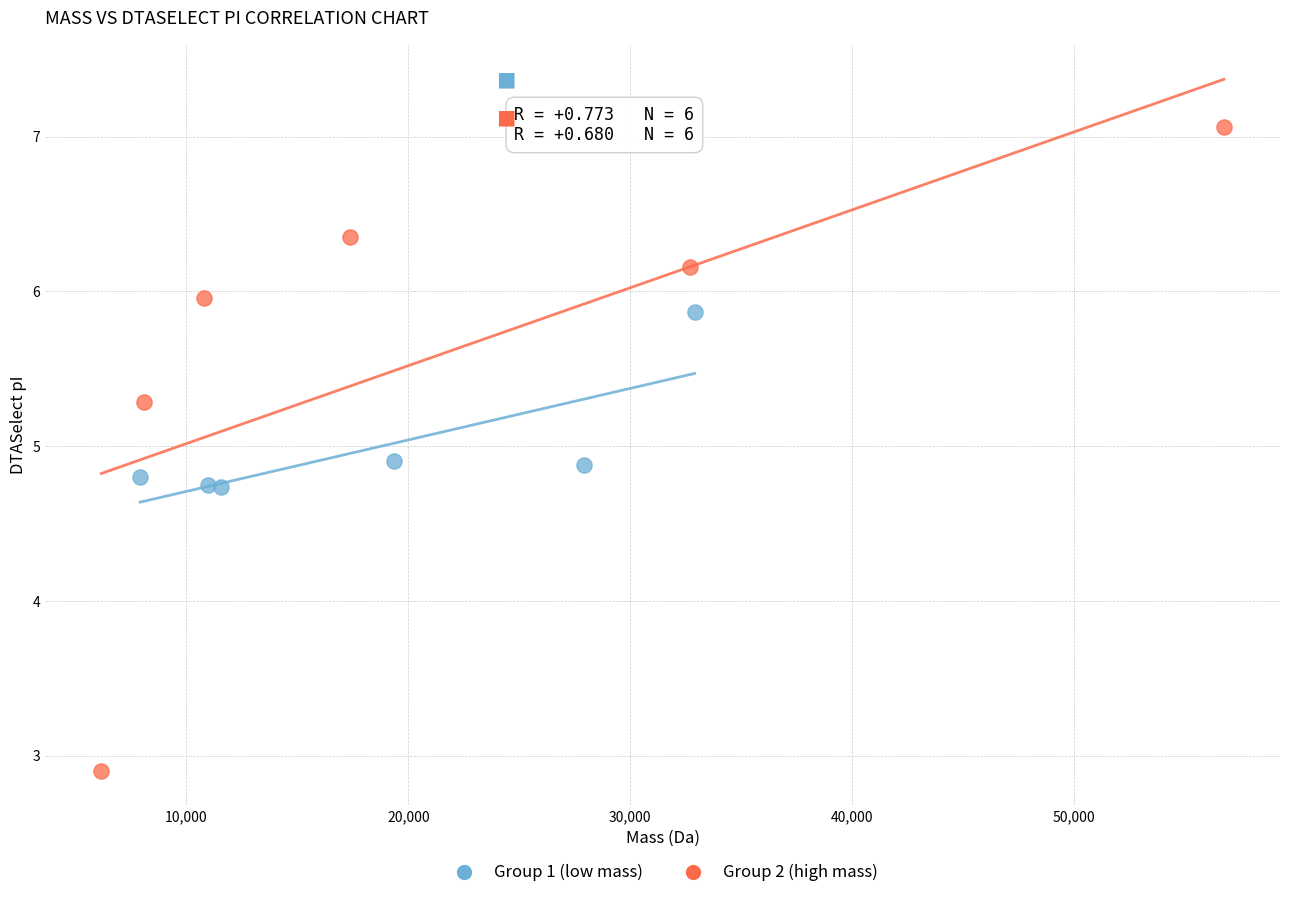

What are all the series names shown in the legend?

Group 1 (low mass), Group 2 (high mass)